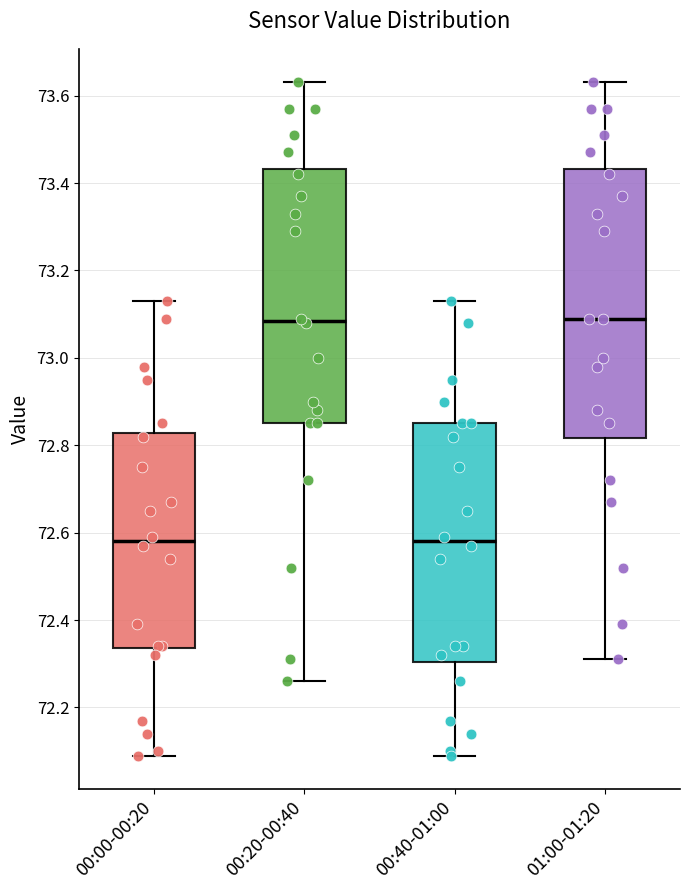

Reading left to right, transcribe this box plot: for each box, give where its median line is, the range the box spans, and where its two whiskers end, as read against the y-axis. The values are not printed on the chart, so give them approximately, as read against the axis.

00:00-00:20: median 72.58, box 72.34 to 72.82, whiskers 72.10 to 73.14
00:20-00:40: median 73.08, box 72.86 to 73.44, whiskers 72.26 to 73.64
00:40-01:00: median 72.58, box 72.30 to 72.86, whiskers 72.10 to 73.14
01:00-01:20: median 73.10, box 72.82 to 73.44, whiskers 72.32 to 73.64